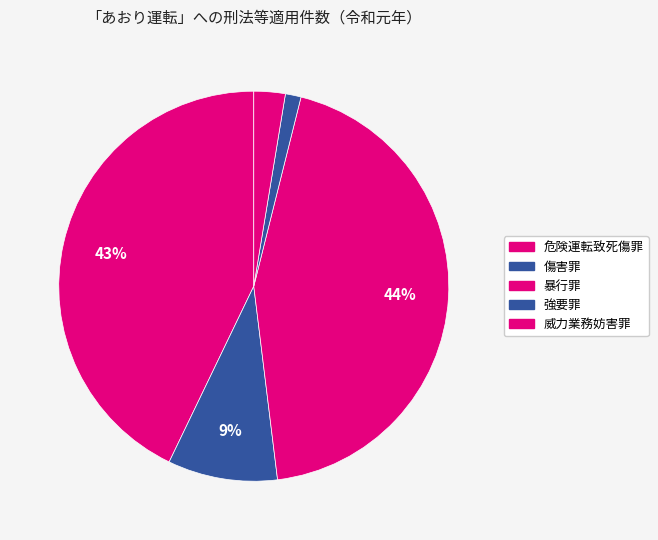

Count the number of slices in the pie.

5